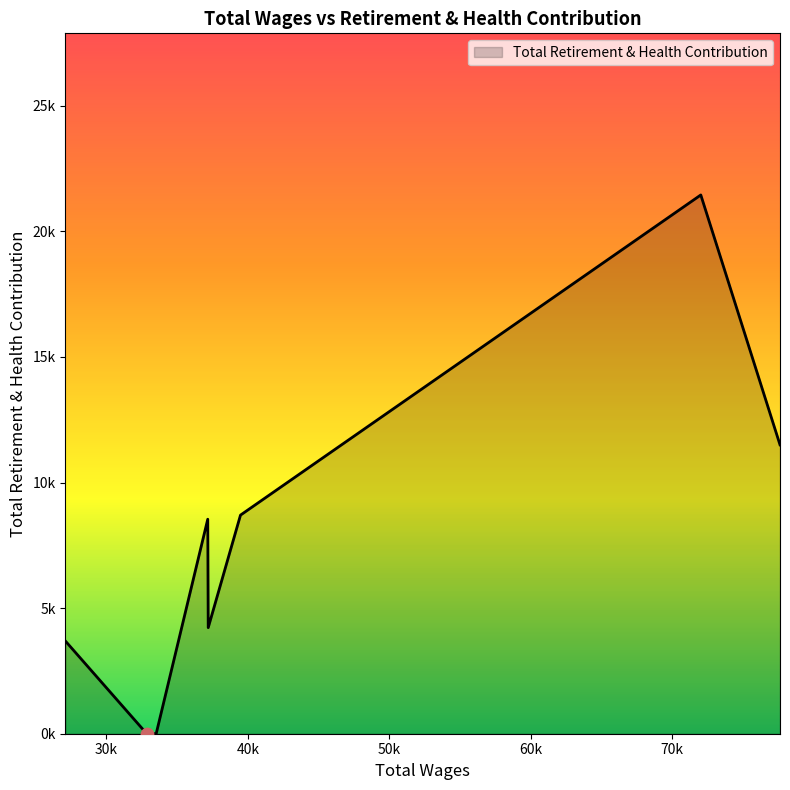

Is this an area chart (filled region under the line)?

Yes